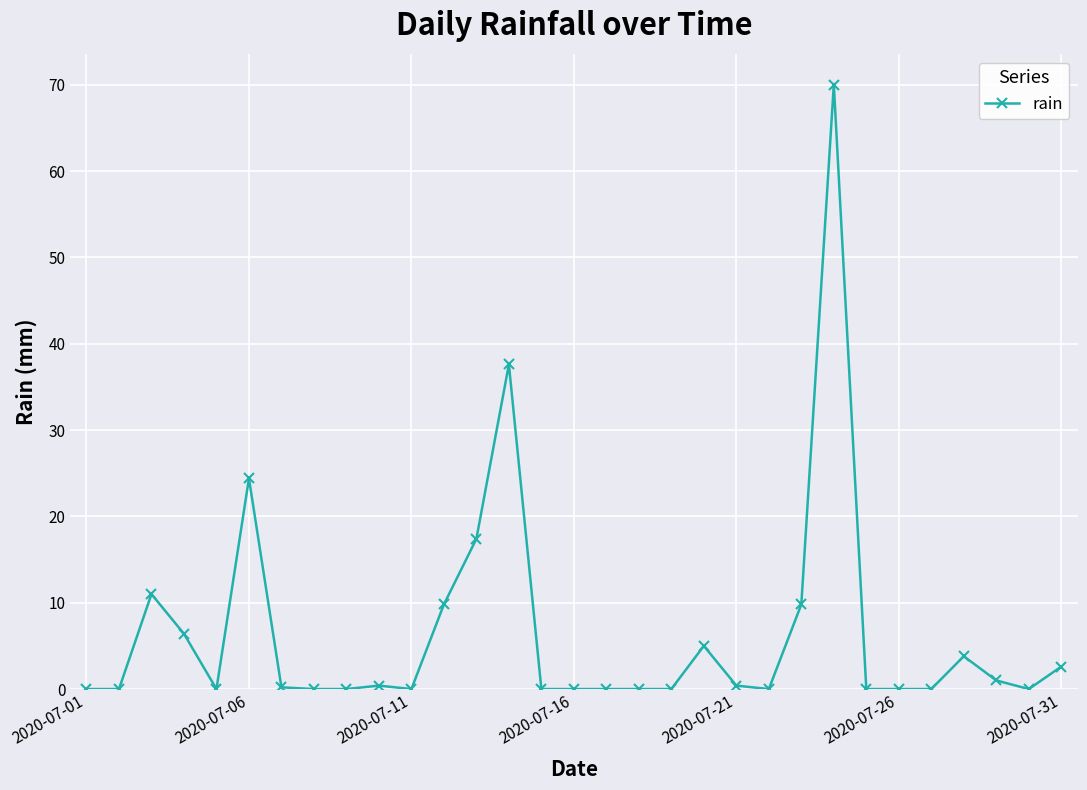

True or false: the data has more than 0 interior local peaks.

True